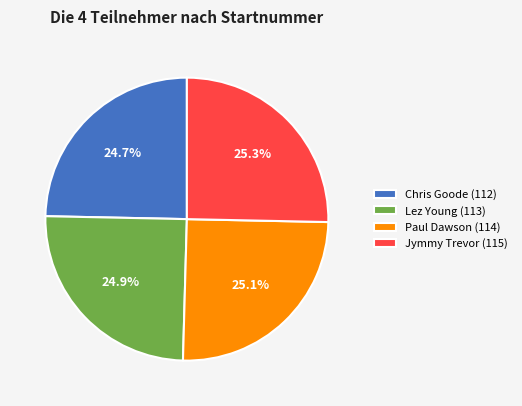

What is the ratio of the value at Lez Young (113) to the value at Chris Goode (112)?

1.0